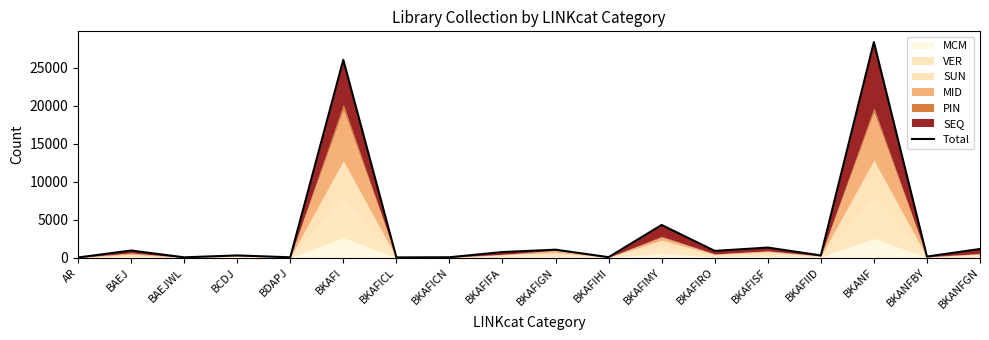

Rank the categories by value from lowest to highest.

AR, BKAFICL, BAEJWL, BDAPJ, BKAFICN, BKAFIHI, BKANFBY, BCDJ, BKAFIID, BKAFIFA, BKAFIRO, BAEJ, BKAFIGN, BKANFGN, BKAFISF, BKAFIMY, BKAFI, BKANF